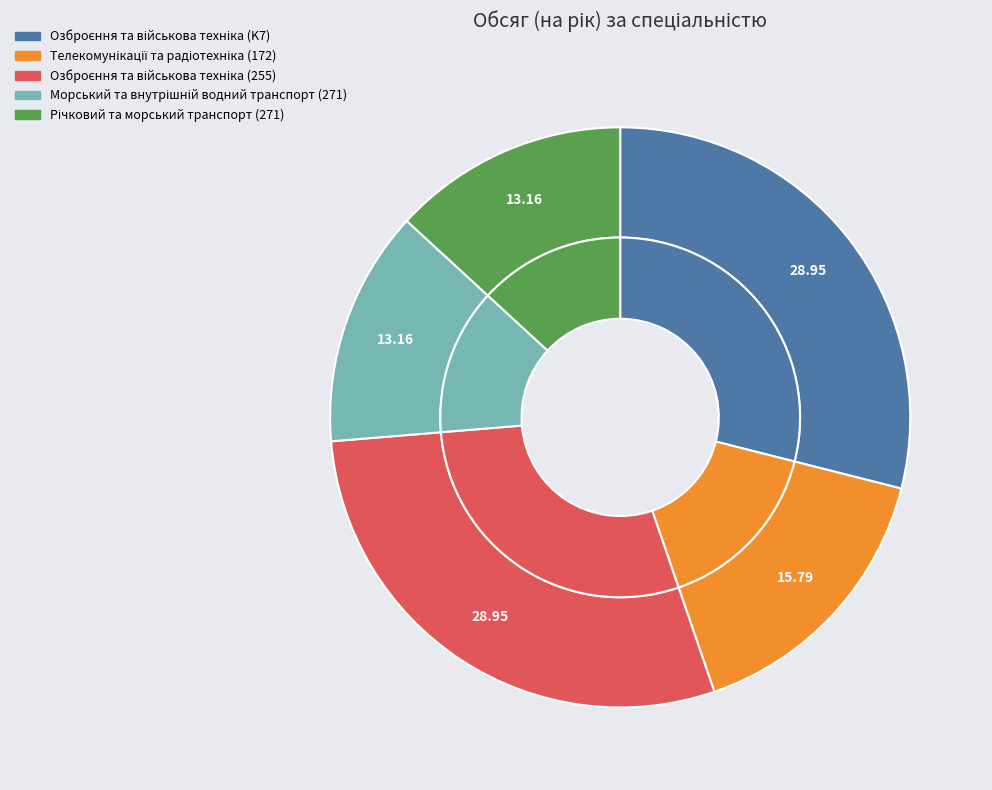

What percentage is the Річковий та морський транспорт (271) slice, to the nearest percent?

13%